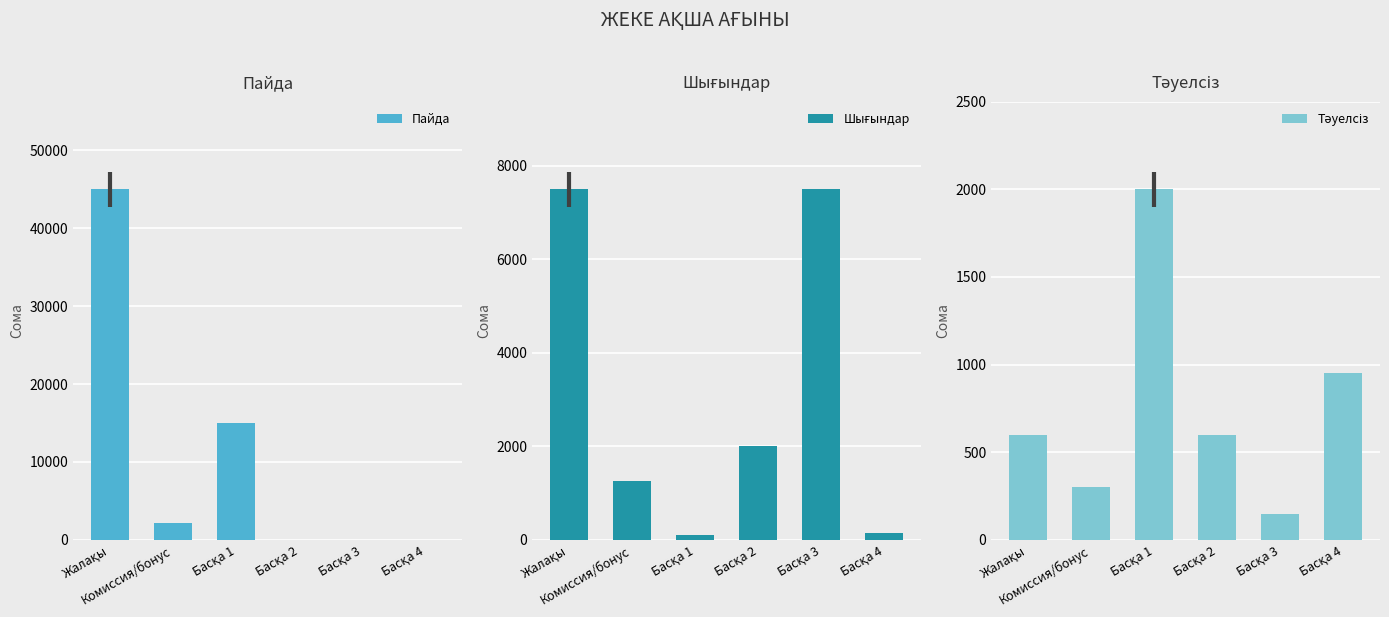

What is the greatest value displayed?

45000